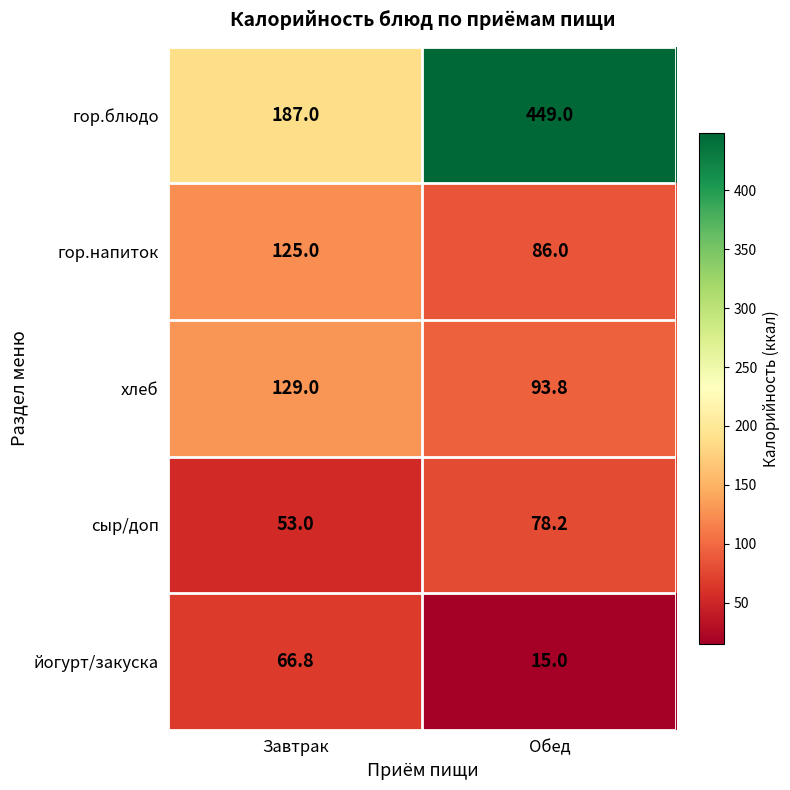

Where does the йогурт/закуска series first go above 66?

Завтрак